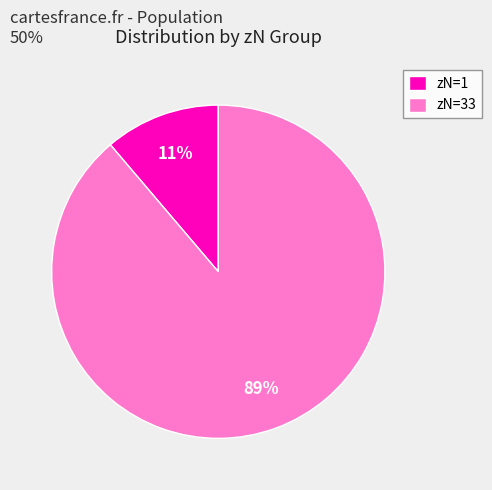

To the nearest percent, what is the average slice percentage?

50%